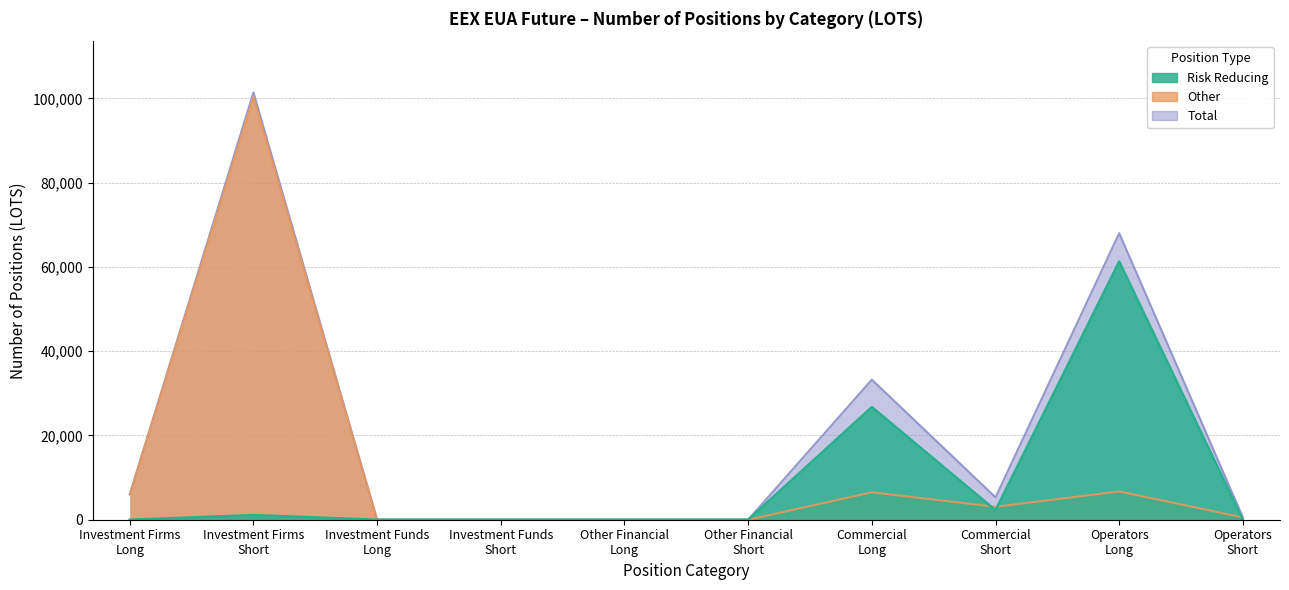

What is the average value of the Total series?

21458